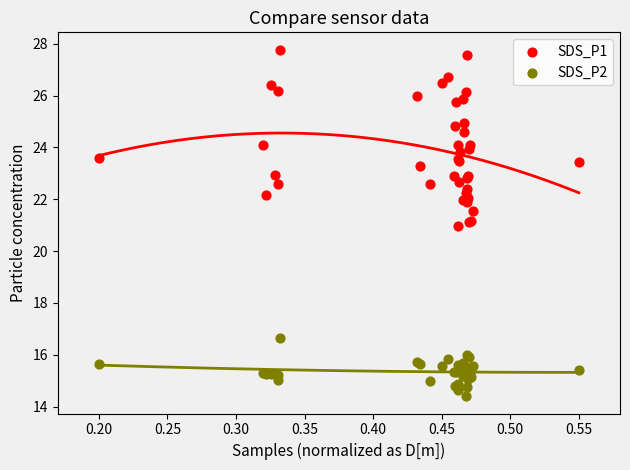

Which series contains the highest Y value?

SDS_P1